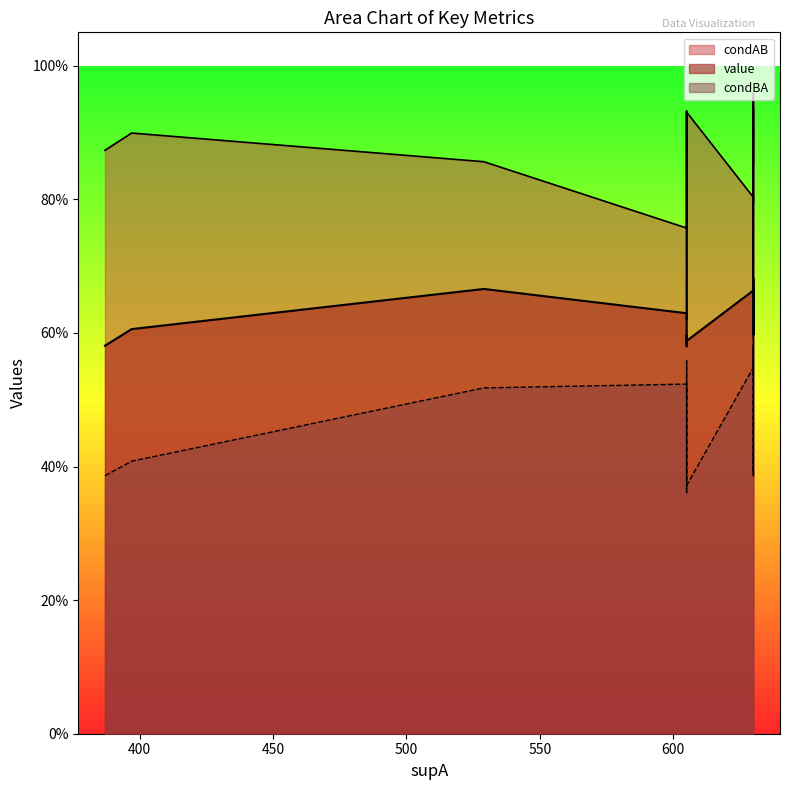

True or false: value and condAB cross at least once.

False